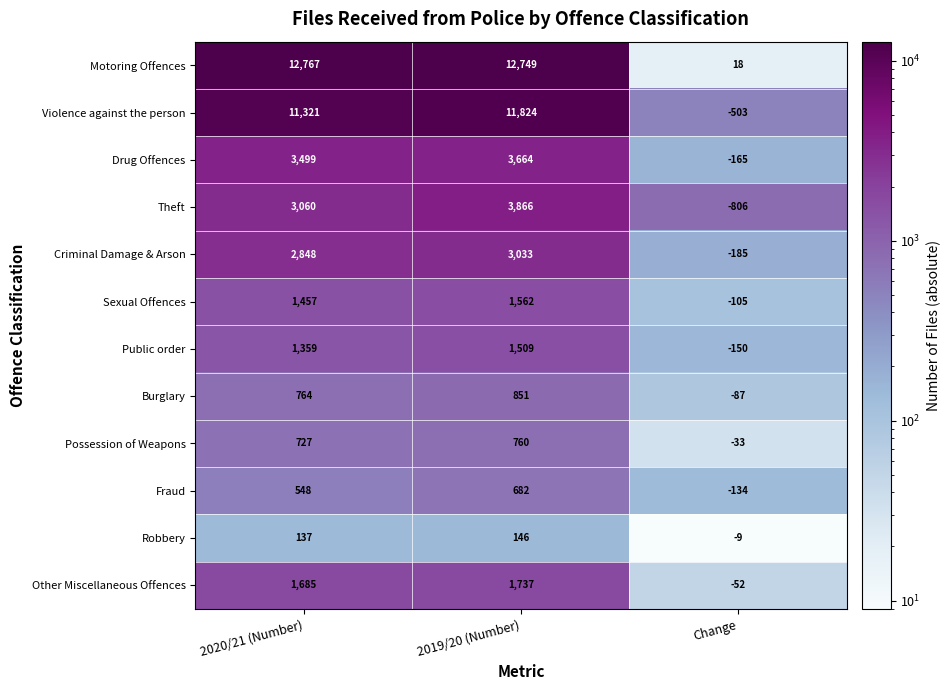

Rank the series at 2020/21 (Number) from highest to lowest value.

Motoring Offences, Violence against the person, Drug Offences, Theft, Criminal Damage & Arson, Other Miscellaneous Offences, Sexual Offences, Public order, Burglary, Possession of Weapons, Fraud, Robbery